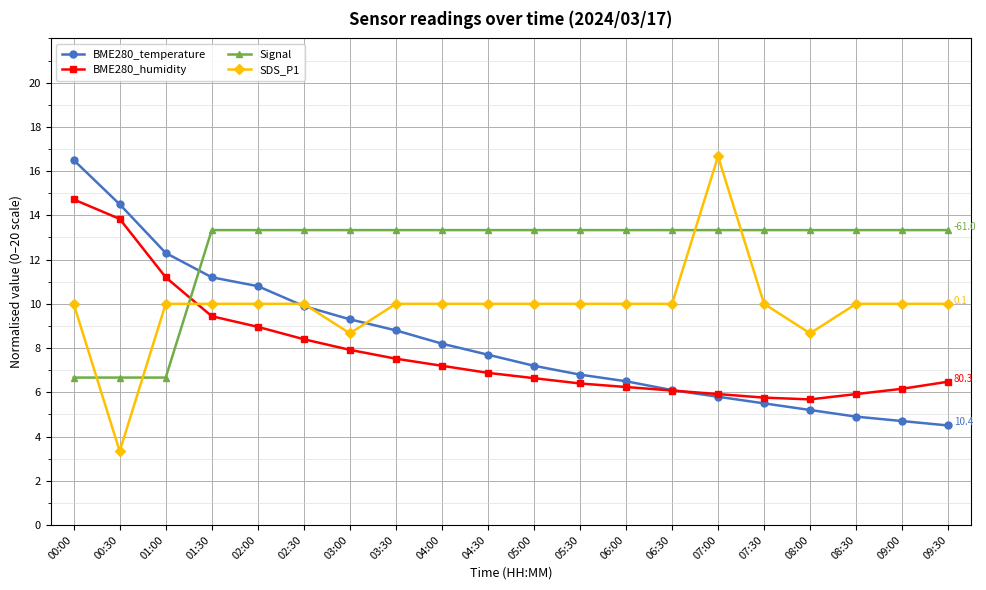

How many lines are shown in the chart?

4